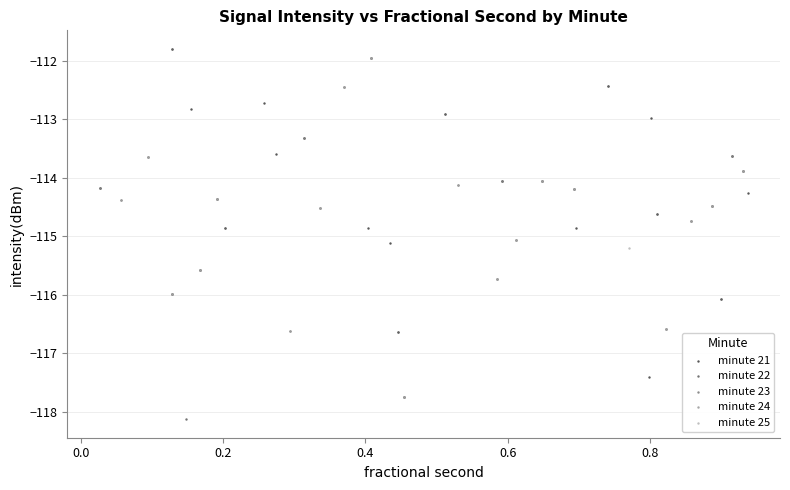

Which series contains the lowest Y value?

minute 22